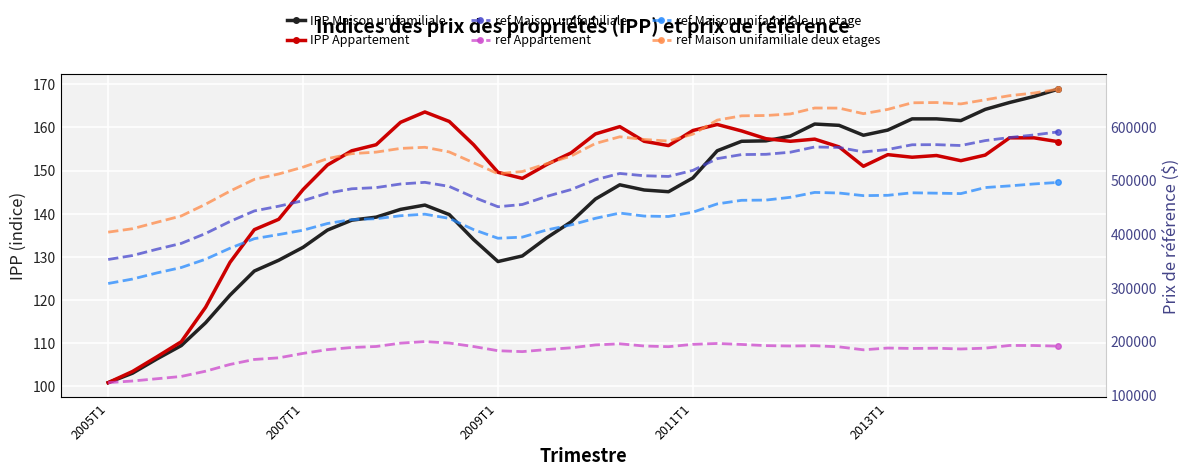

At which category is the sum across all series the highest?

39